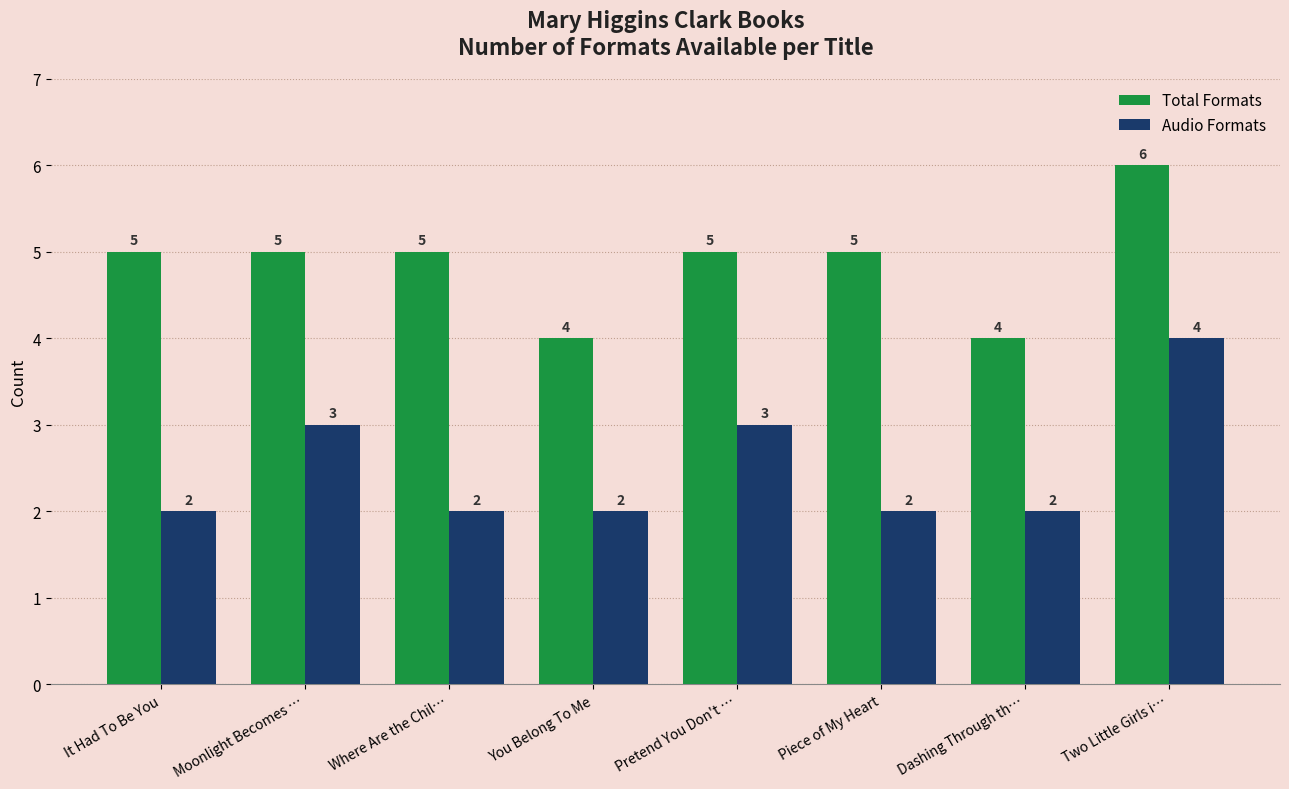

Are the bars horizontal?

No